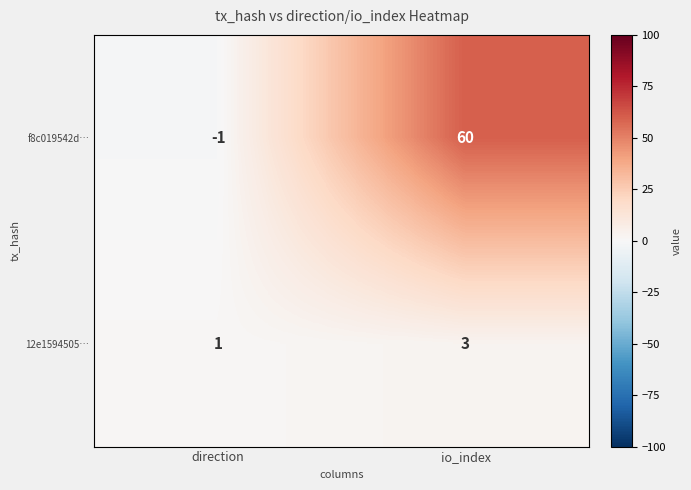

The value of f8c019542d… at io_index is 60. True or false?

True